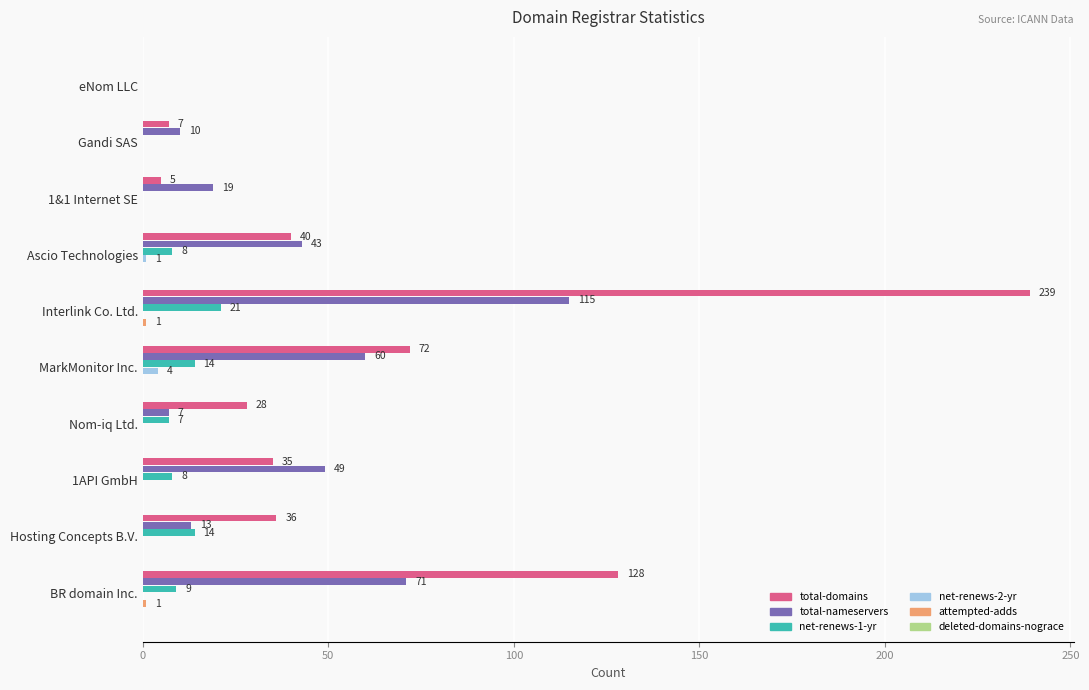

Between 1&1 Internet SE and BR domain Inc., which series saw the biggest shift?

total-domains